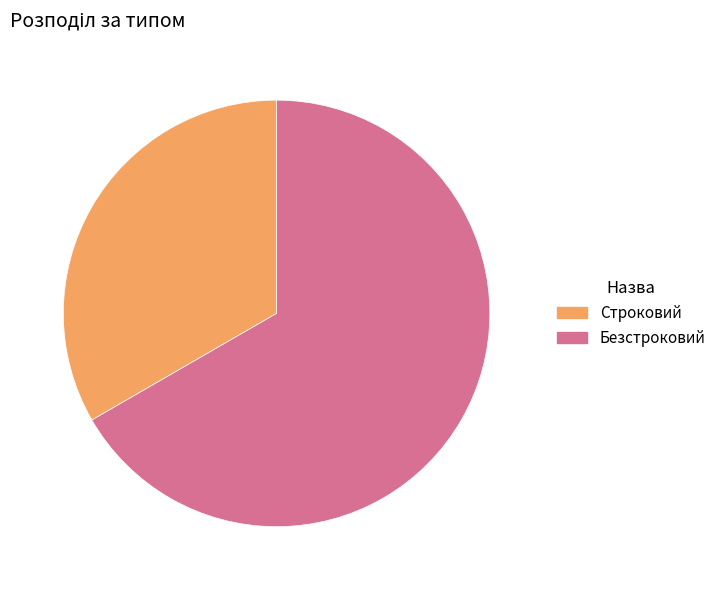

Which slice is the smallest?

Строковий